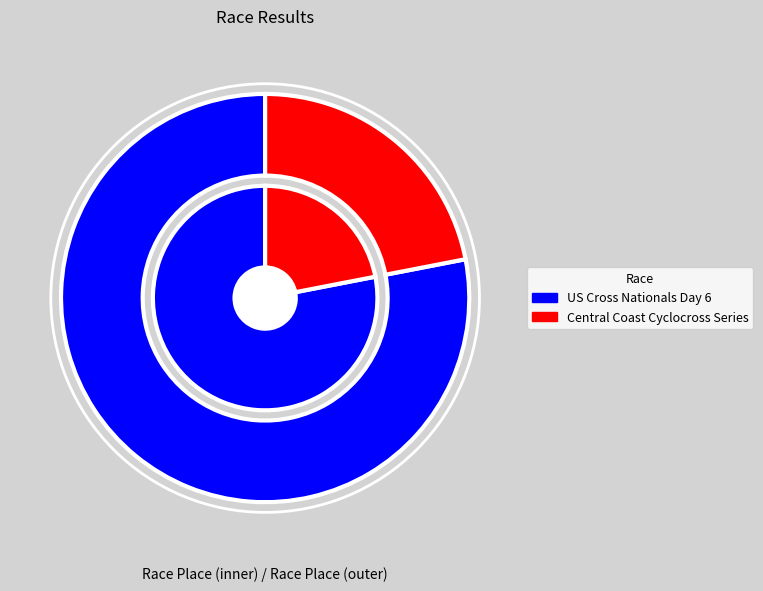

To the nearest percent, what percentage of the pie is Central Coast Cyclocross Series?

22%